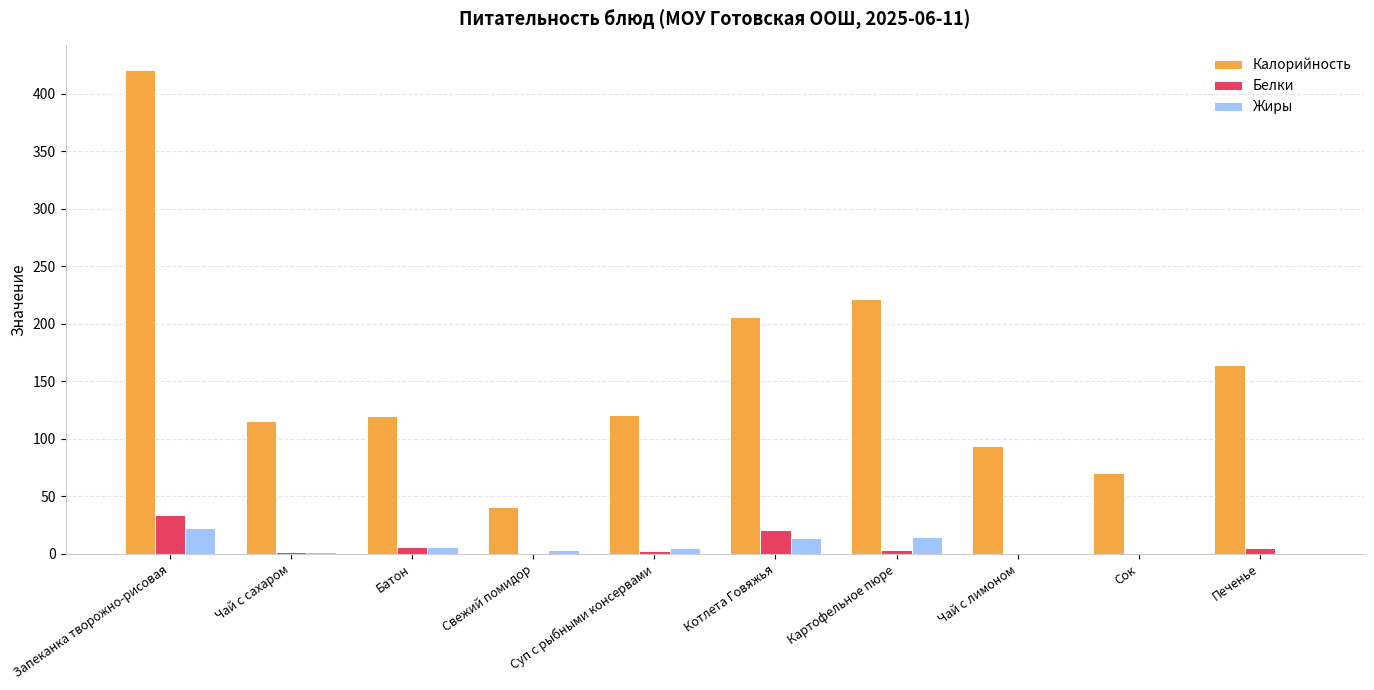

What value does the Жиры series have at Печенье?

0.8